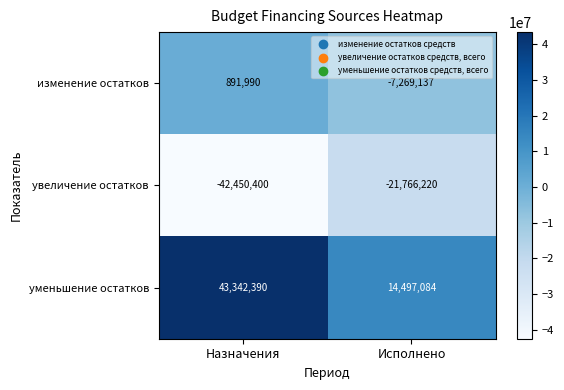

Is it true that увеличение остатков equals -38048078 at Исполнено?

False